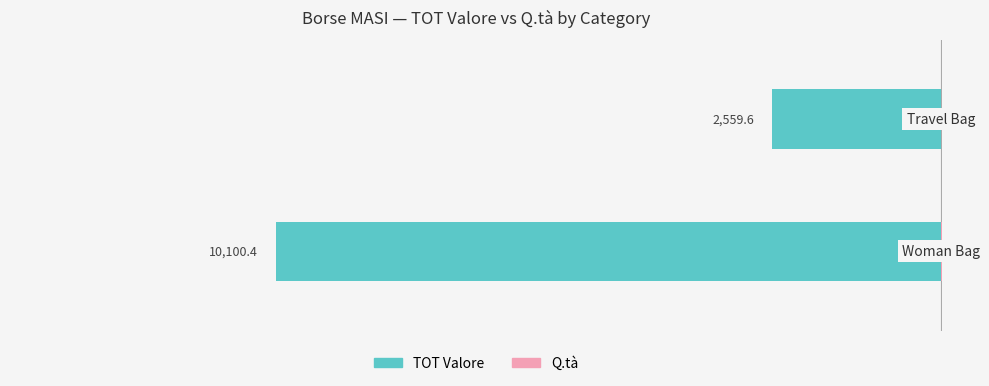

True or false: Q.tà has a value of 7.6 at 0.

False